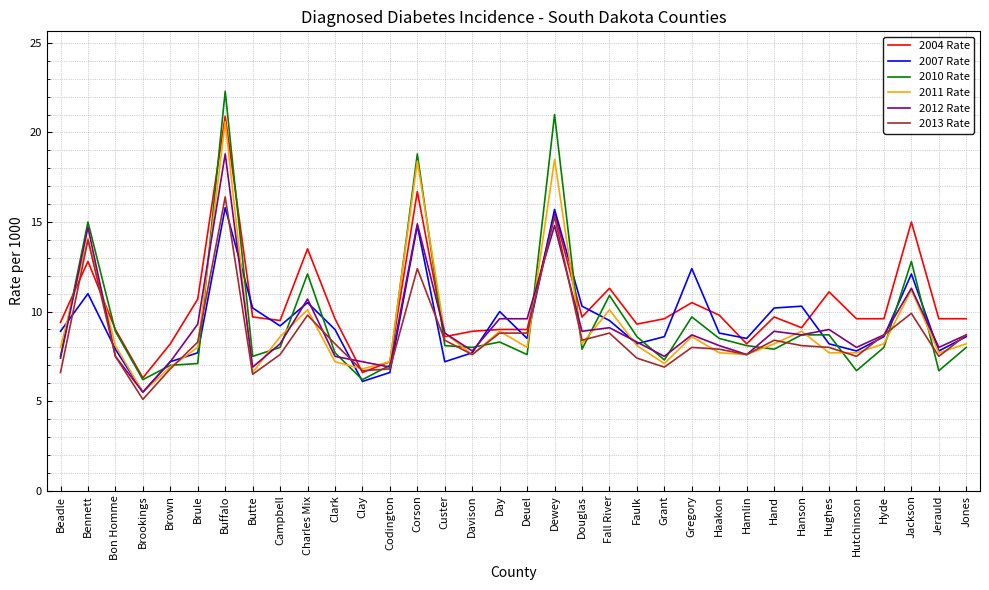

What is the spread (max minus min) of values at Hyde?

1.6